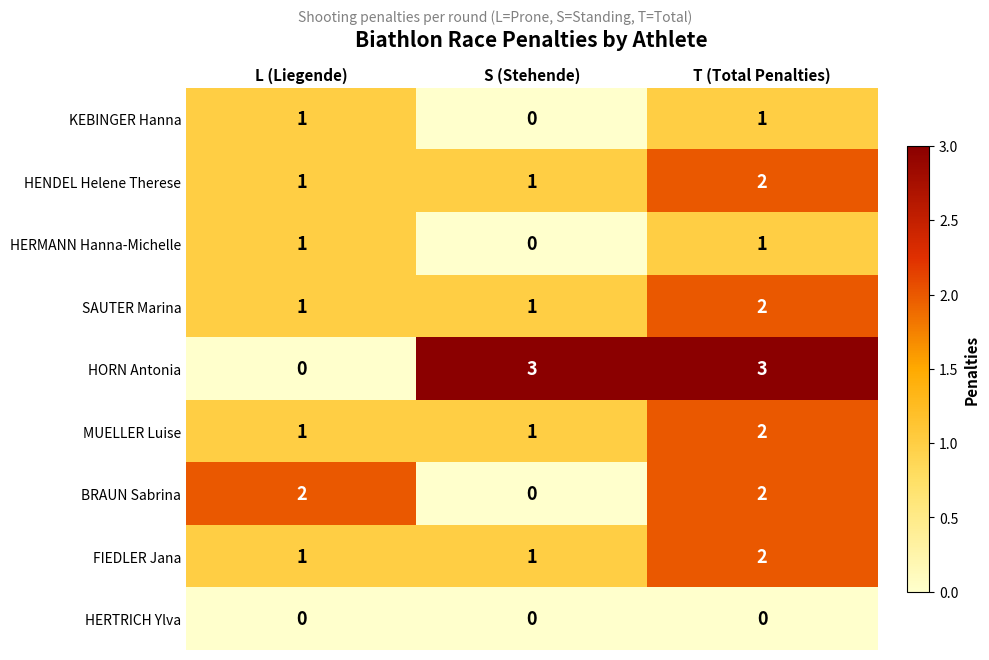

Which series has the widest spread of values?

HORN Antonia